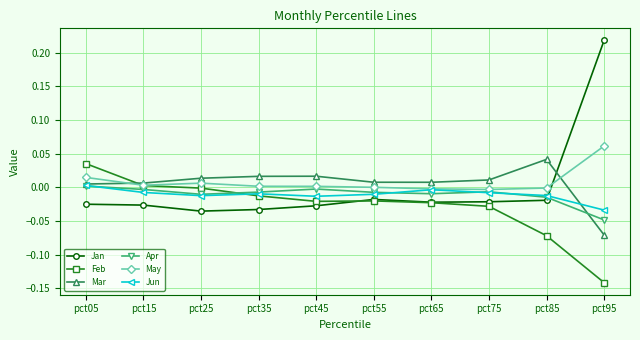

In Mar, how many points are higher than both neighbors (excluding endpoints)?

2